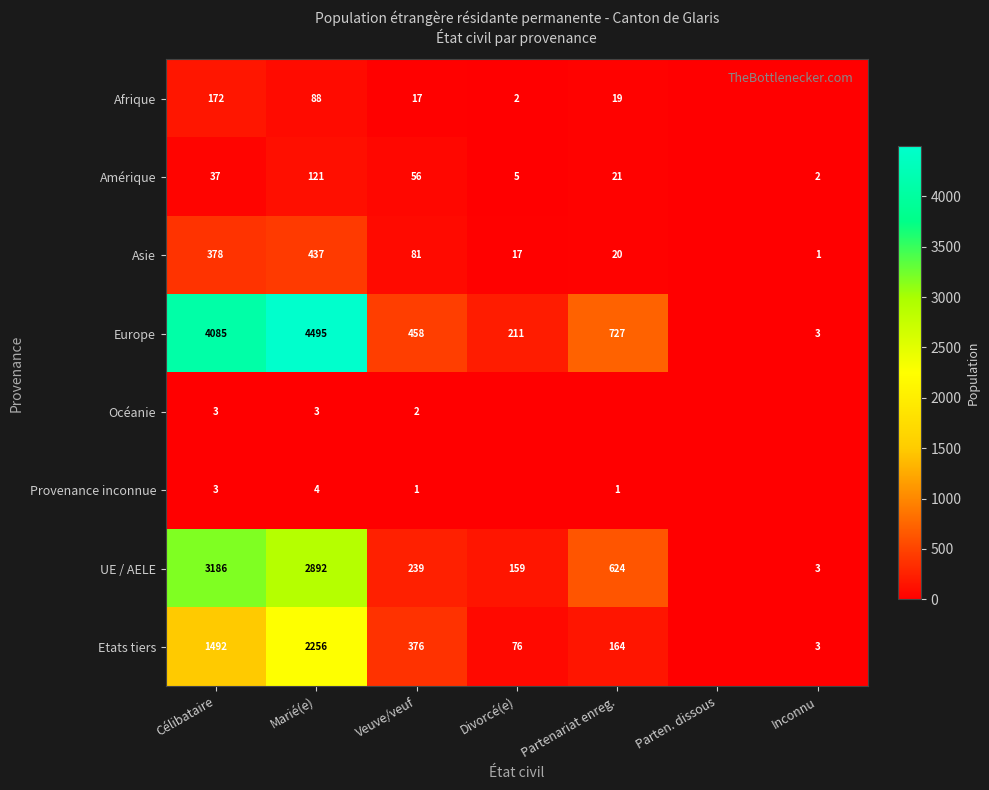

Which category has the highest value across all series?

Marié(e)